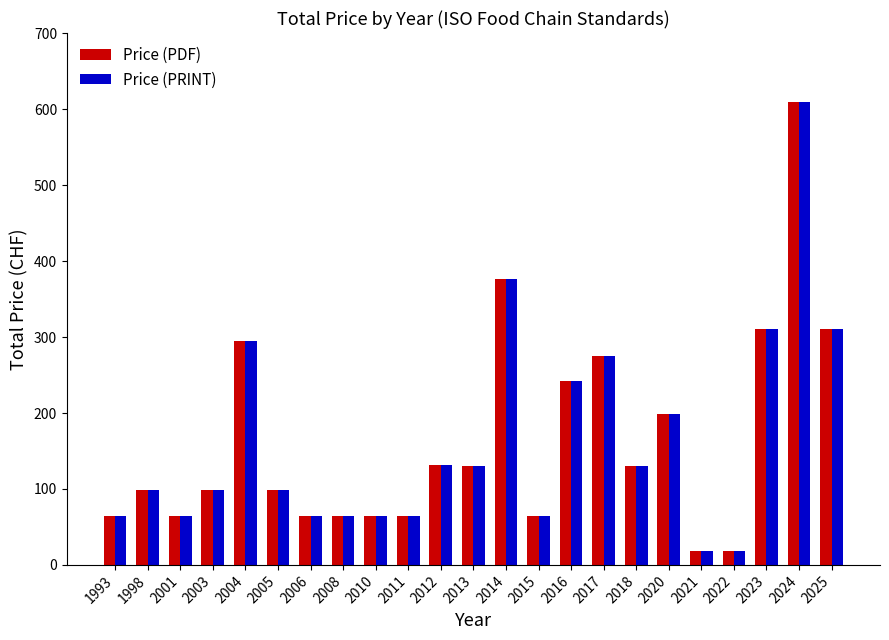

What is the maximum value for Price (PRINT)?

609